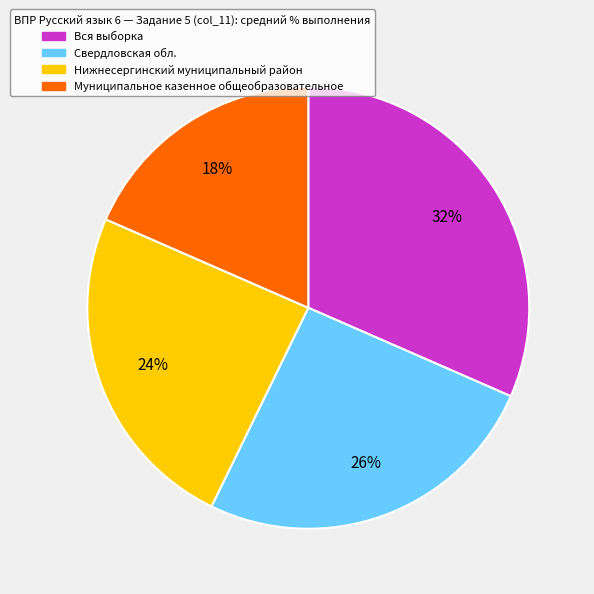

Rank the categories by value from highest to lowest.

Вся выборка, Свердловская обл., Нижнесергинский муниципальный район, Муниципальное казенное общеобразовательное